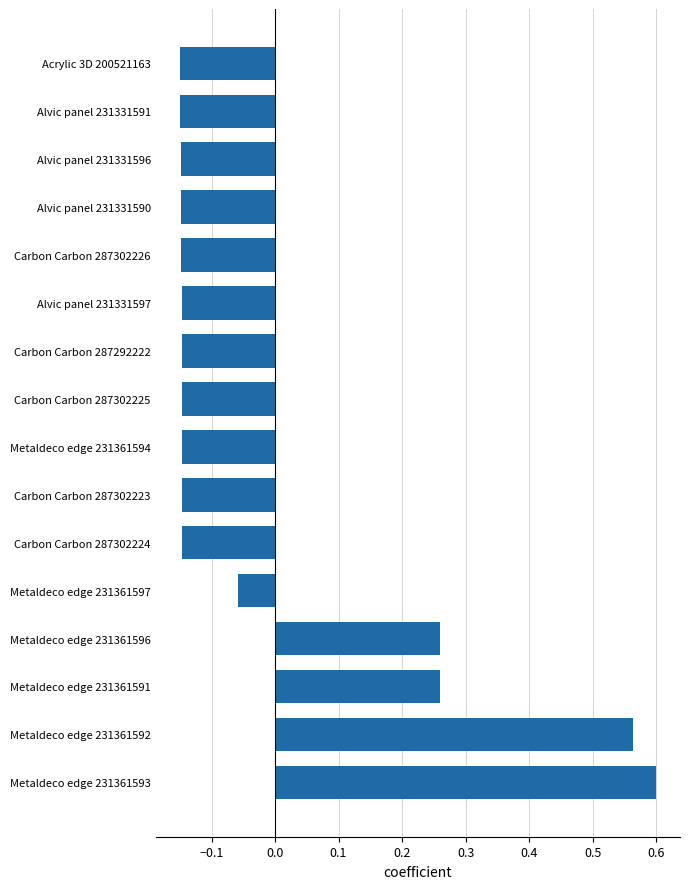

At which category does the chart reach its peak across all series?

Metaldeco edge 231361593